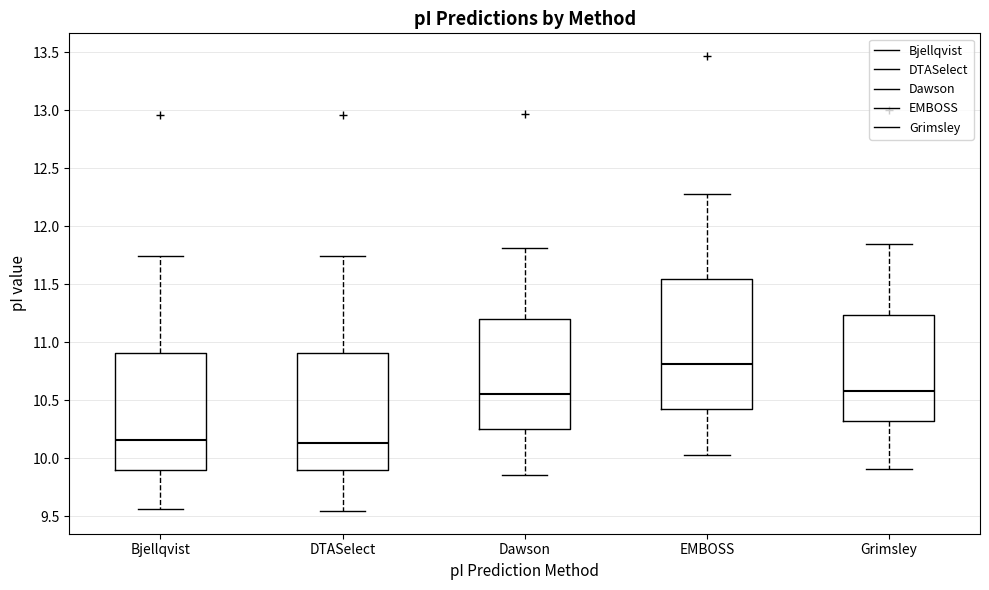

Reading left to right, transcribe this box plot: for each box, give where its median line is, the range the box spans, and where its two whiskers end, as read against the y-axis. The values are not printed on the chart, so give them approximately, as read against the axis.

Bjellqvist: median 10.15, box 9.90 to 10.90, whiskers 9.55 to 11.75
DTASelect: median 10.15, box 9.90 to 10.90, whiskers 9.55 to 11.75
Dawson: median 10.55, box 10.25 to 11.20, whiskers 9.85 to 11.80
EMBOSS: median 10.80, box 10.40 to 11.55, whiskers 10.05 to 12.30
Grimsley: median 10.60, box 10.30 to 11.25, whiskers 9.90 to 11.85